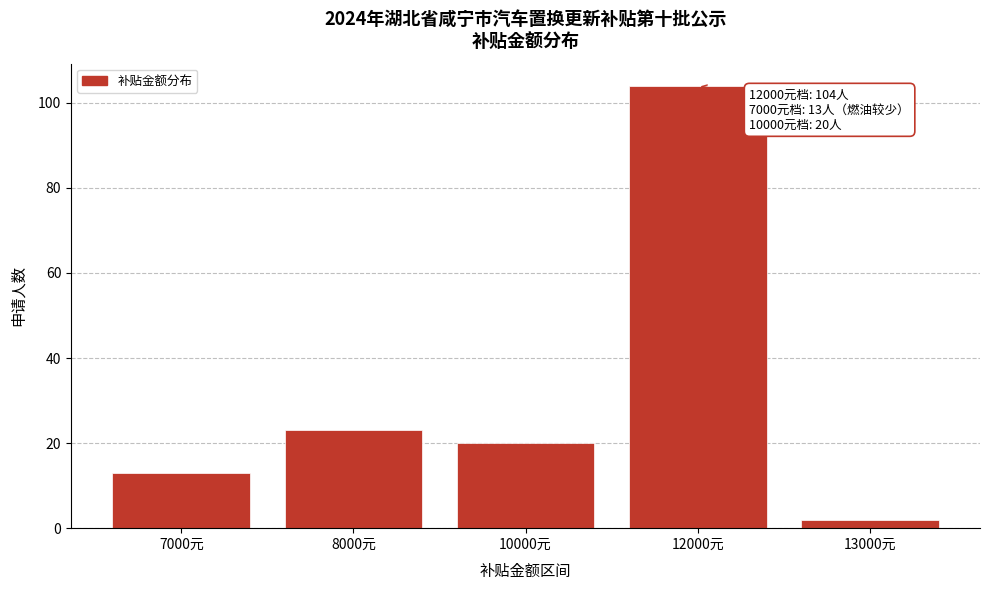

Reading right to left, transcribe all the data shown in this chart.

2	104	20	23	13